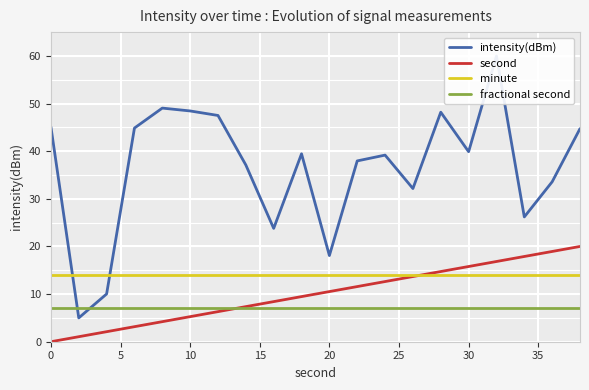

What is the lowest value of the fractional second series?

7.0